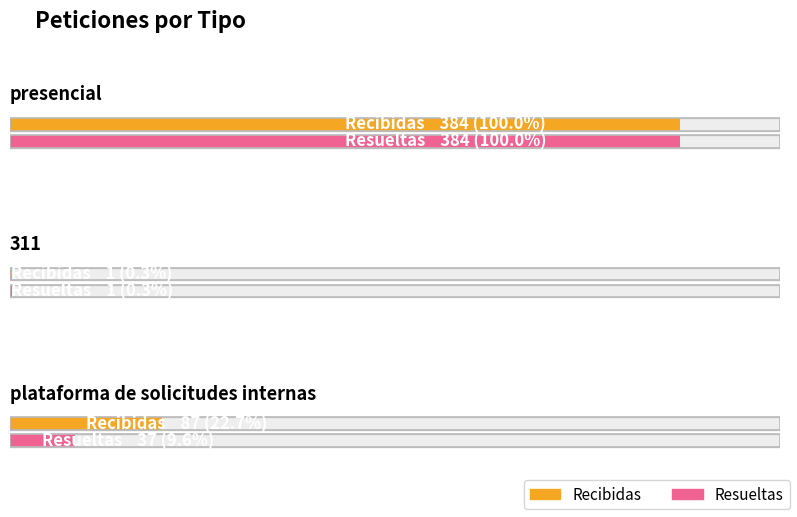

The Recibidas series shows 2 at 311. True or false?

False